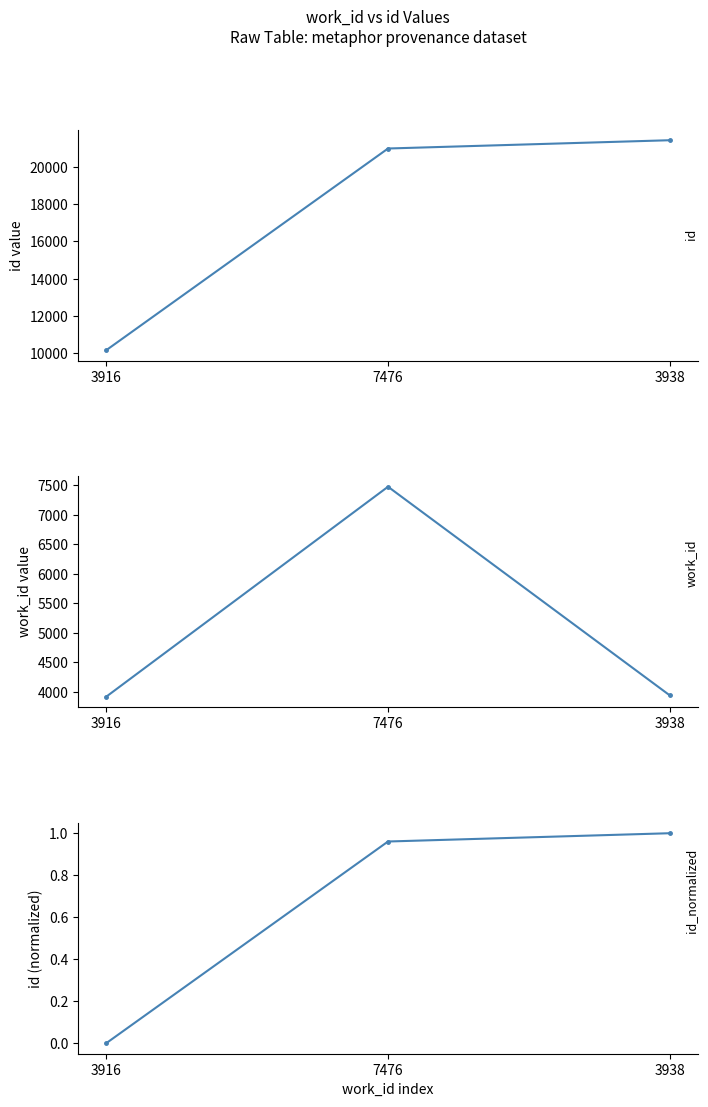

What position from the left is 3916?

1